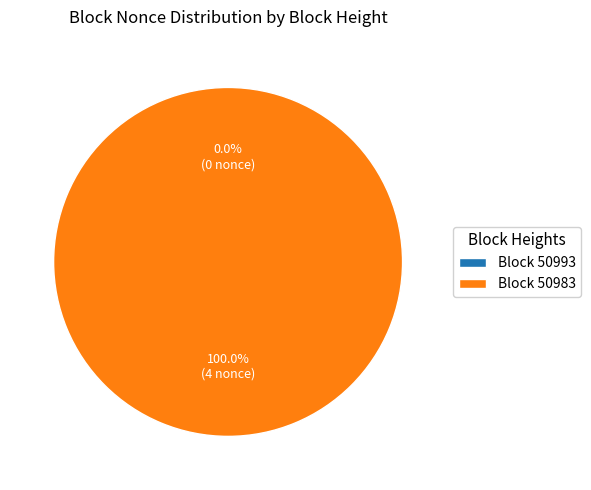

Between 50983 and 50993, which is larger?

50983